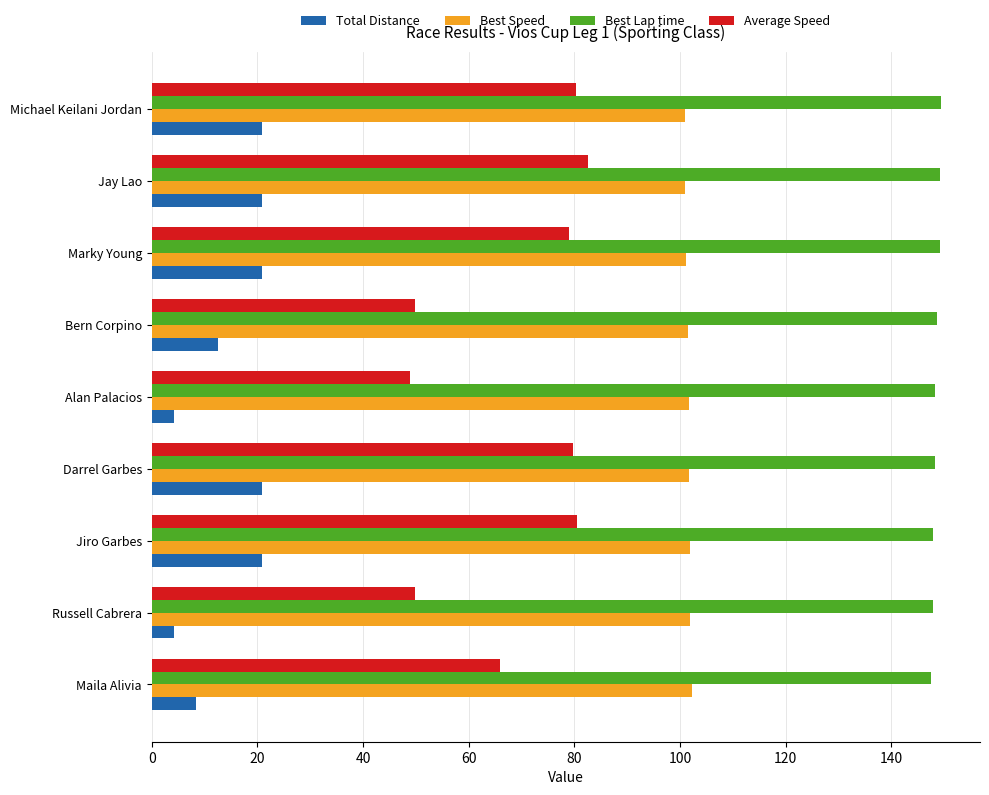

What is the maximum value for Best Lap time?

149.3